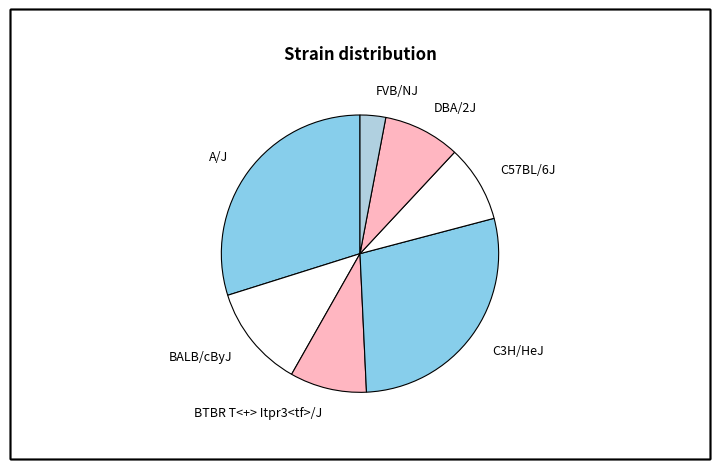

How many slices are in this pie chart?

7